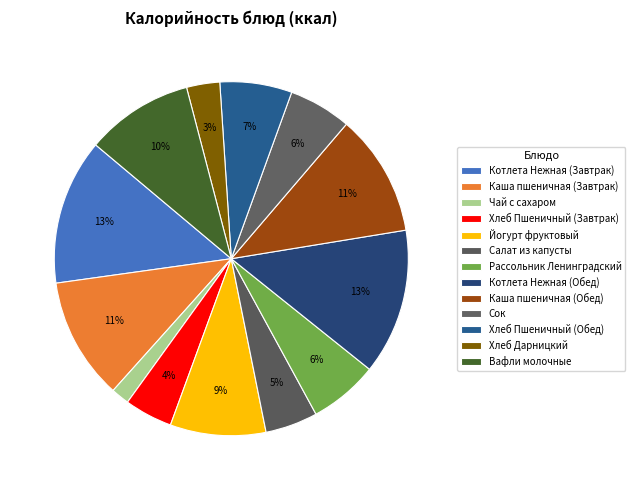

How many segments does this pie chart have?

13